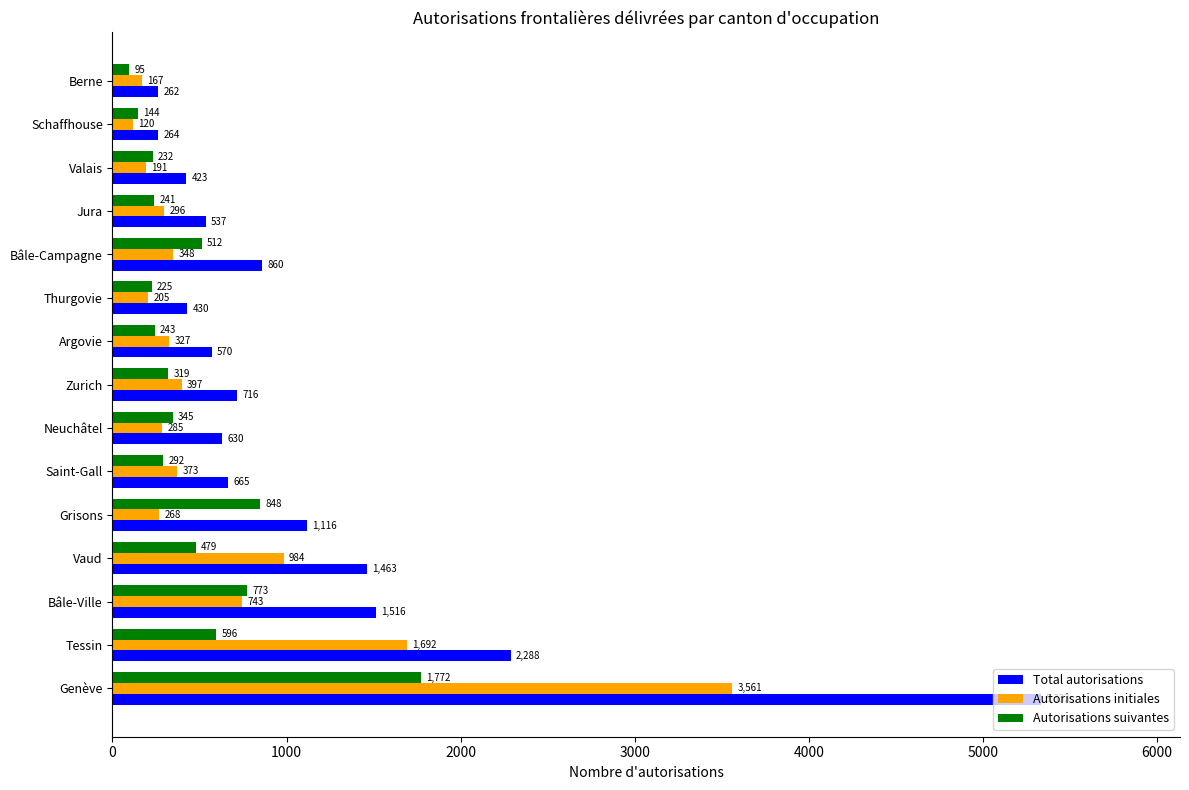

What is the difference between the maximum and minimum values in the Autorisations initiales series?

3441